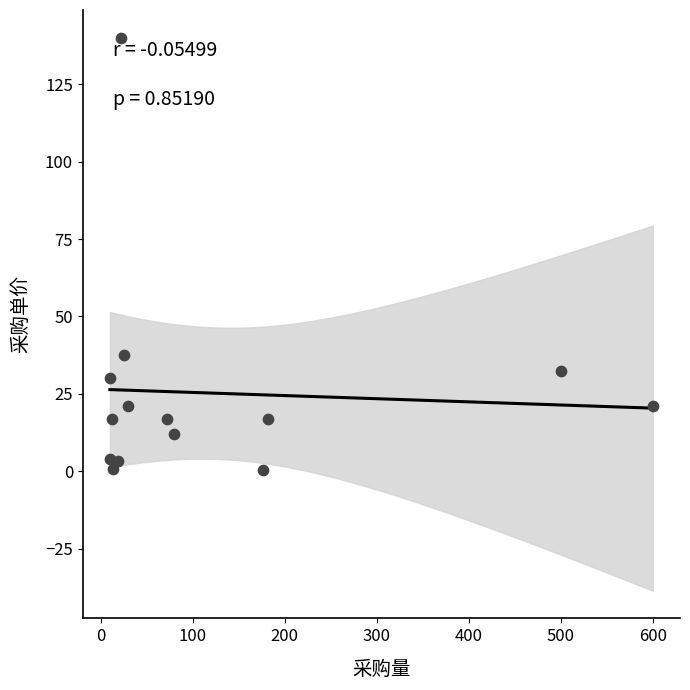

What Y value in the scatter plot is closest to 70?

37.5